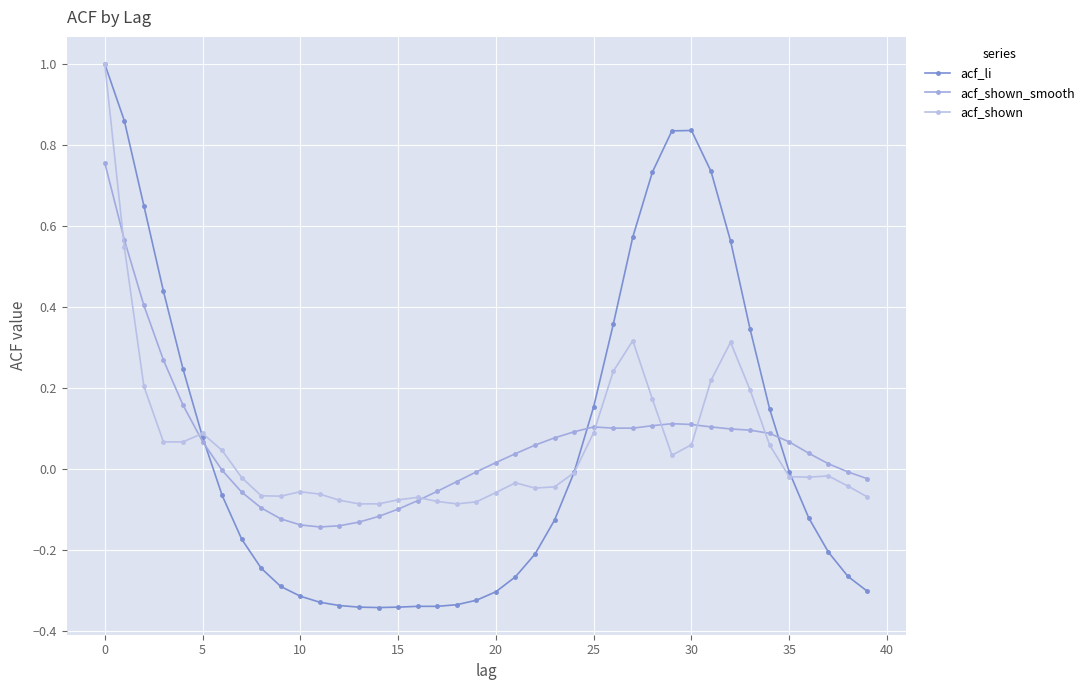

How many lines are shown in the chart?

3